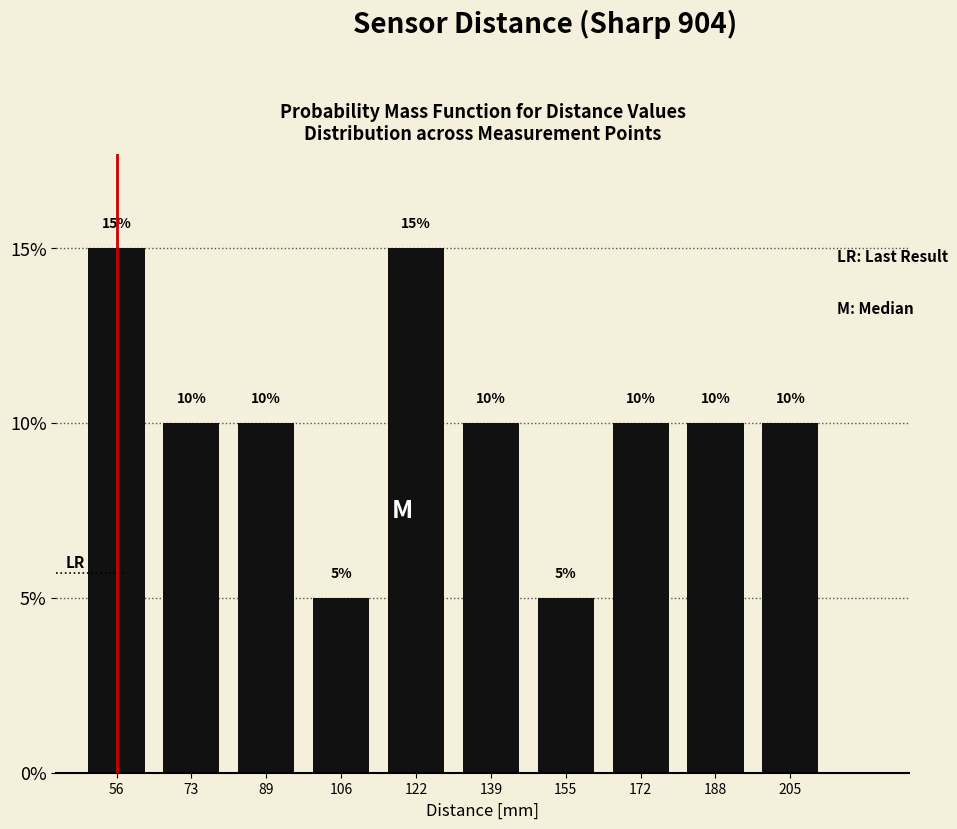

Reading left to right, list every bar in this chart as the range it spans on the x-axis followed by its height. The bar edges are not printed on the chart, so give them approximately, as read against the axis.

48 to 64: 15
64 to 80: 10
80 to 98: 10
98 to 114: 5
114 to 130: 15
130 to 148: 10
148 to 164: 5
164 to 180: 10
180 to 196: 10
196 to 214: 10